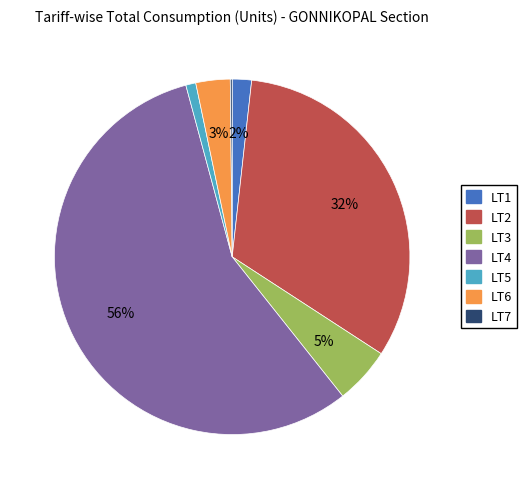

The LT3 slice represents 5% of the pie. True or false?

True